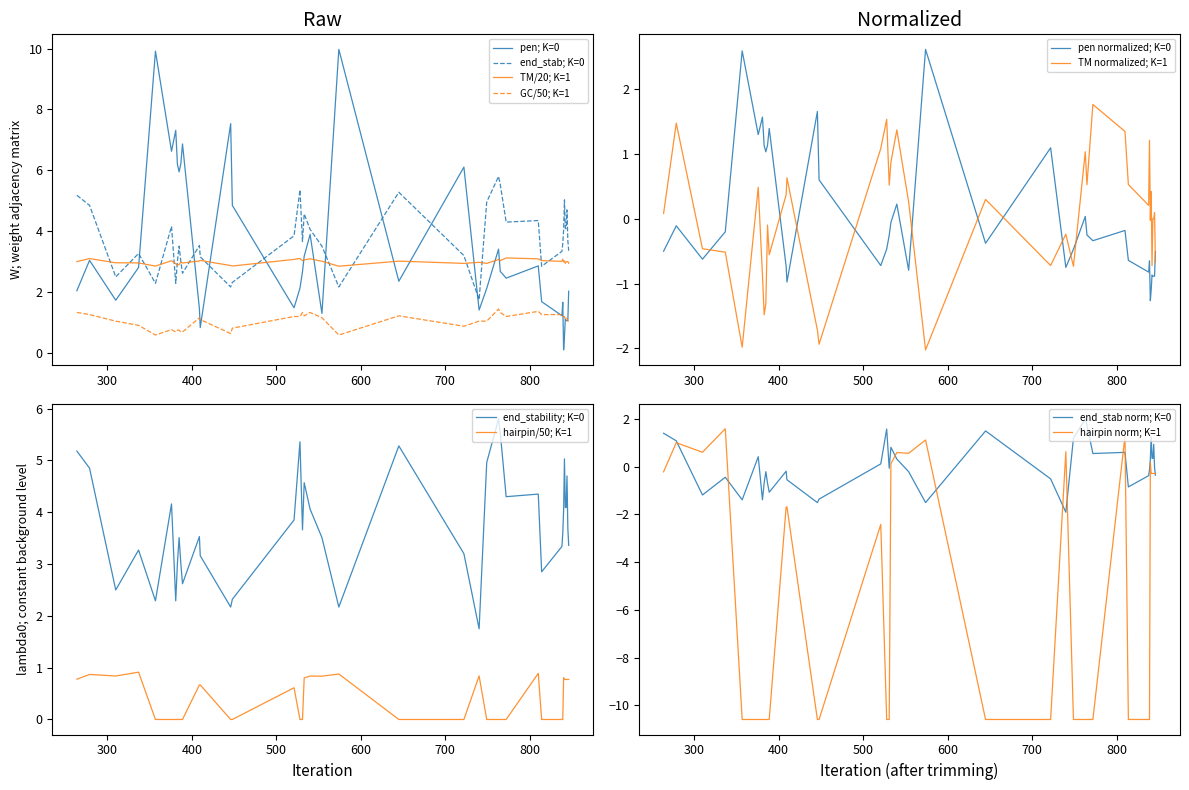

What is the maximum value for GC/50; K=1?

1.4